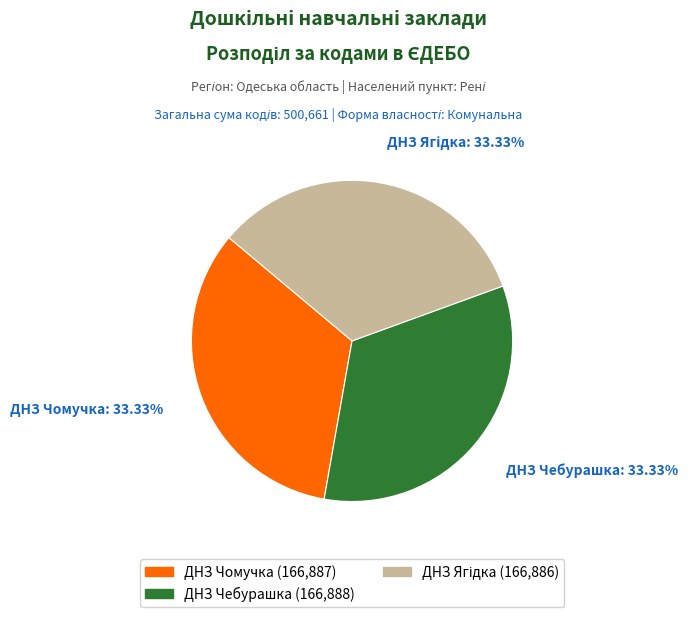

Is there any slice that represents more than half of the pie?

No